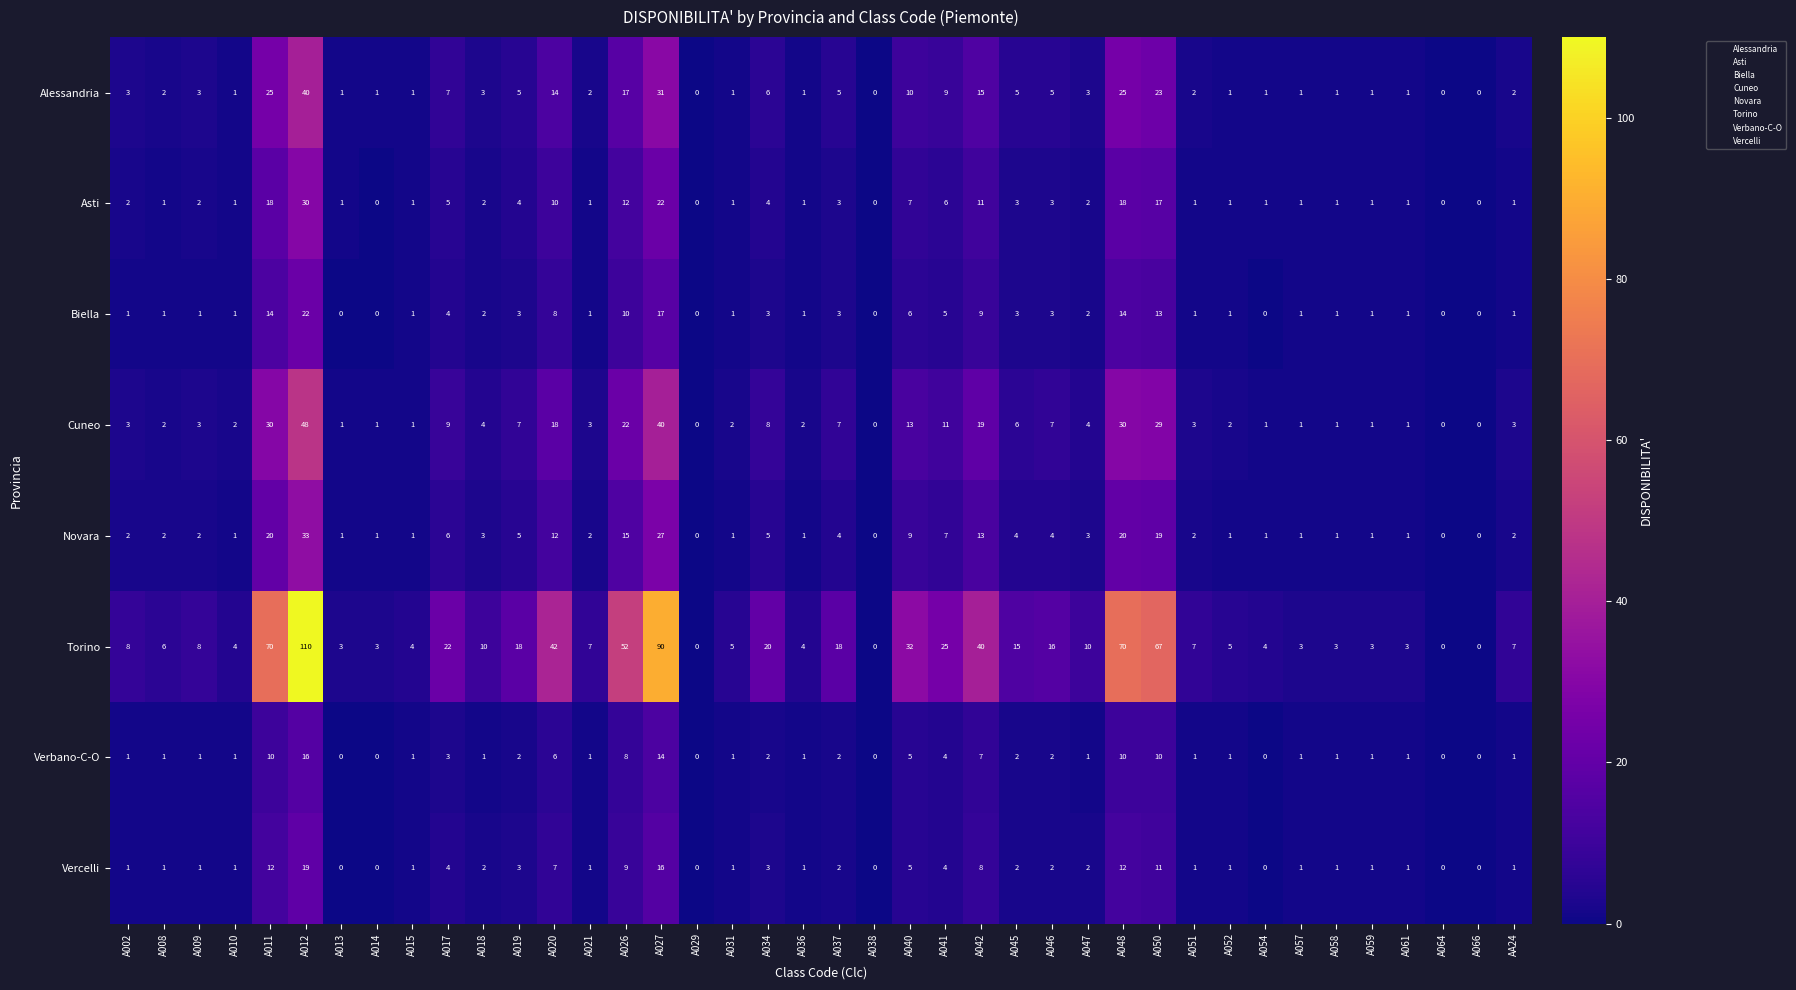

Which series has the largest range (max minus min)?

Torino